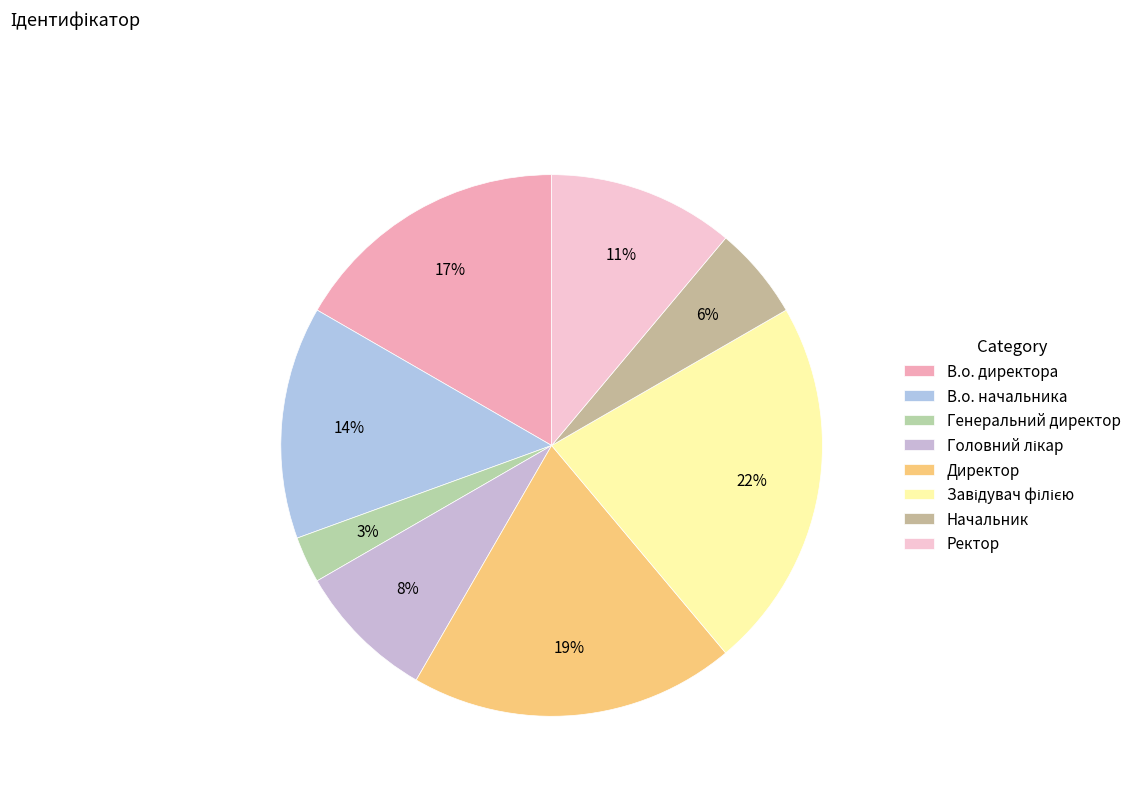

Do Генеральний директор and Ректор together represent more than half of the pie?

No